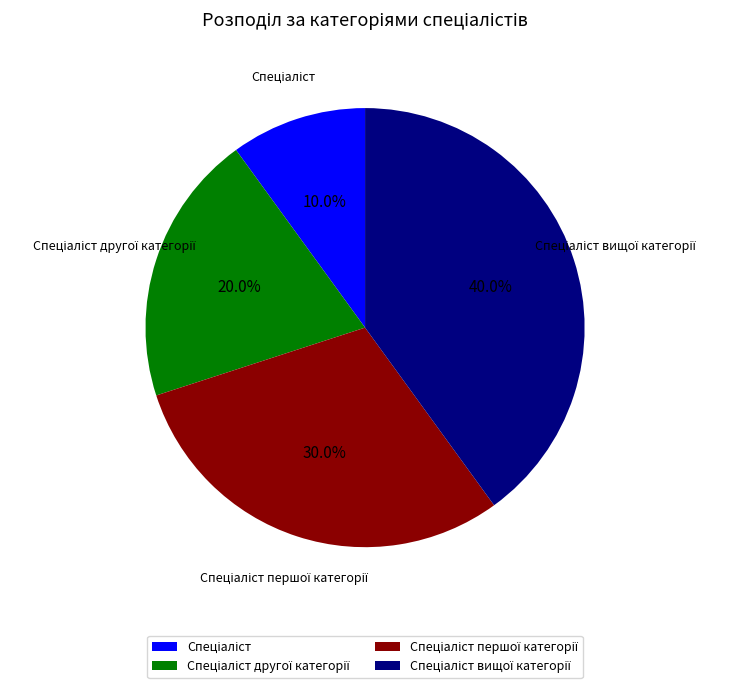

Is there a majority slice in this chart?

No